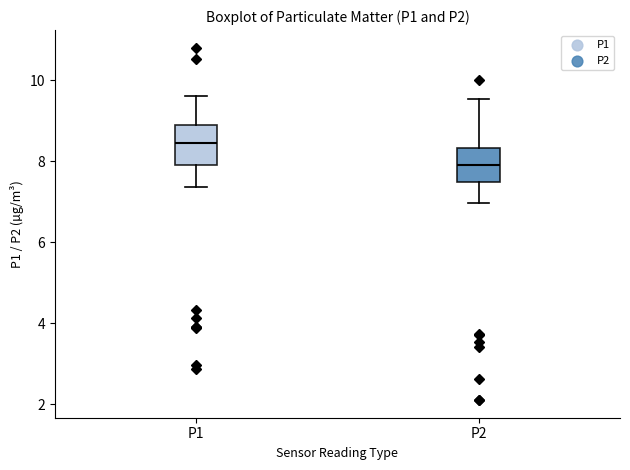

Reading left to right, read every box against the y-axis: the position of its median line, the range the box covers, and the ends of its whiskers. The values are not printed on the chart, so give them approximately, as read against the axis.

P1: median 8.4, box 7.8 to 9.0, whiskers 7.4 to 9.6
P2: median 8.0, box 7.4 to 8.4, whiskers 7.0 to 9.6